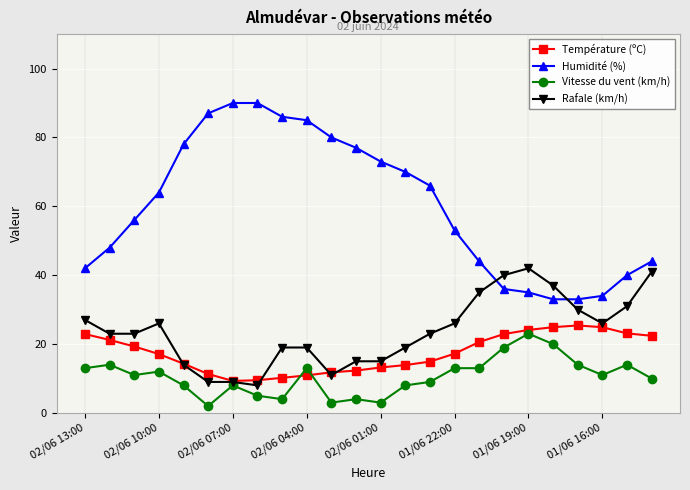

Which series has the largest total across all categories?

Humidité (%)